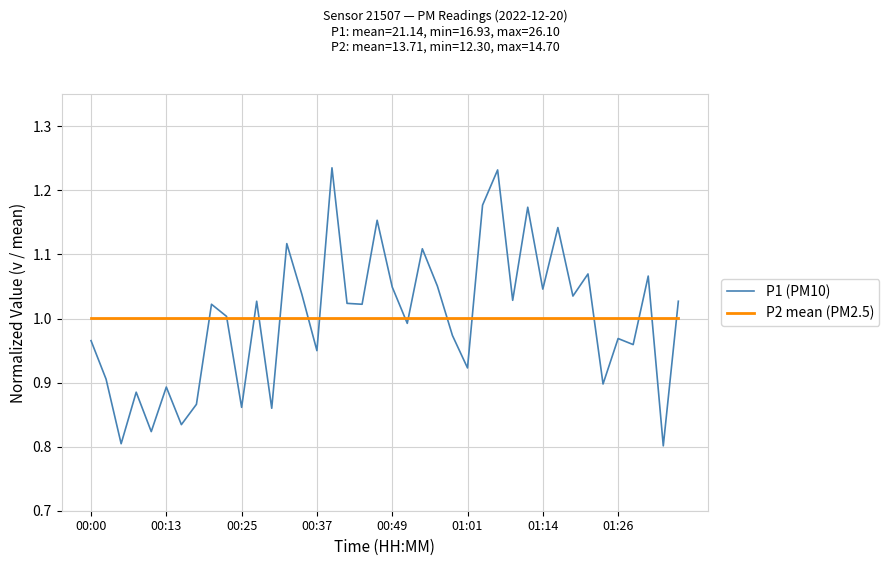

What is the sum of all P2 mean (PM2.5) values?

40.0